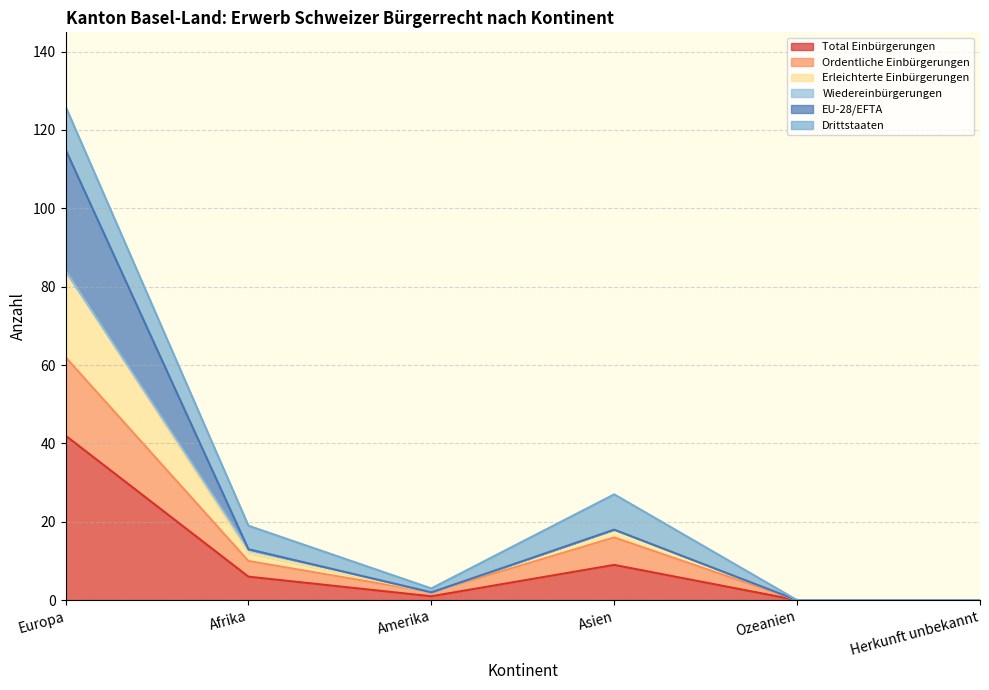

How many data points in Total Einbürgerungen are above 6?

2